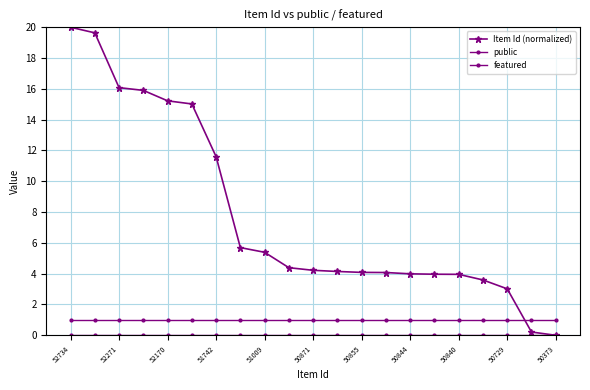

At which category is the sum across all series the highest?

52734